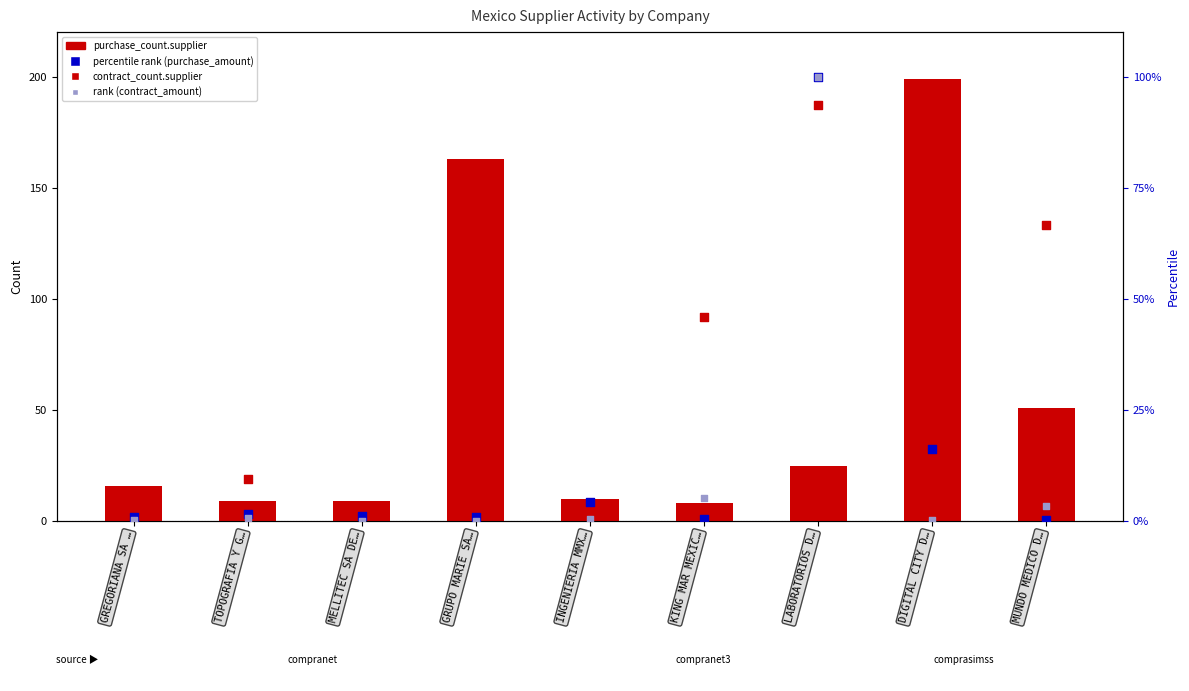

Which series contains the lowest Y value?

rank (contract_amount)